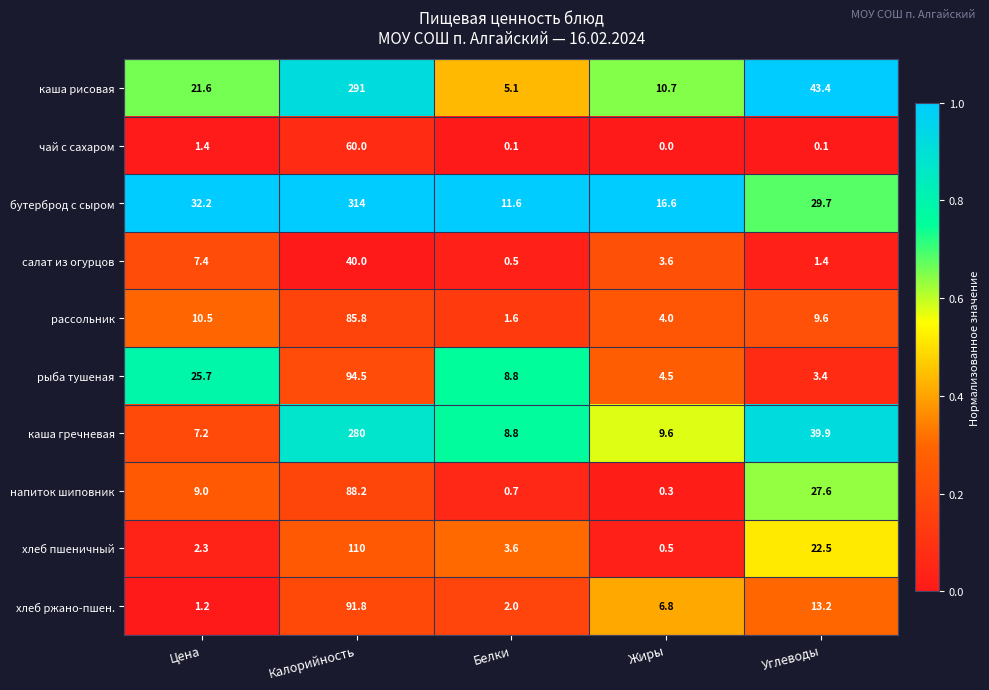

How many distinct data groups are displayed?

10